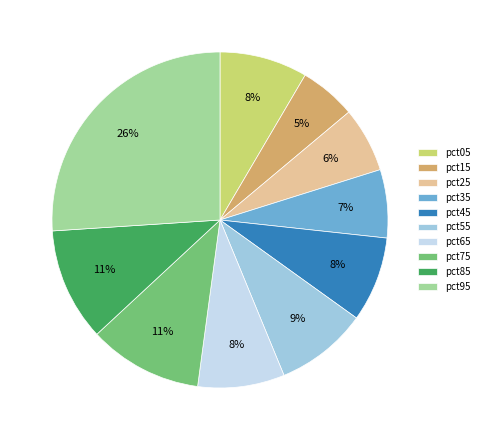

To the nearest percent, what is the combined percentage of pct85 and pct05?

19%